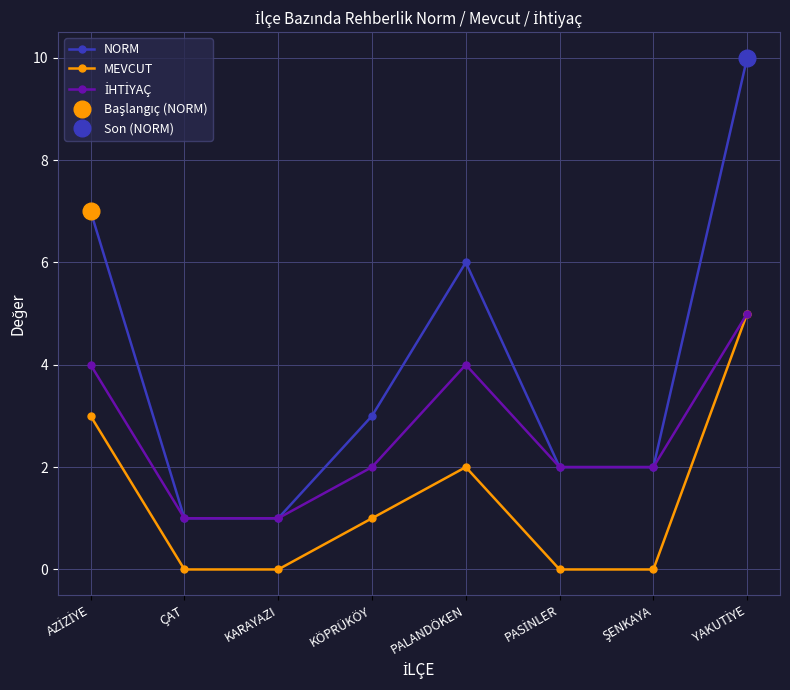

What is the average value of the İHTİYAÇ series?

3